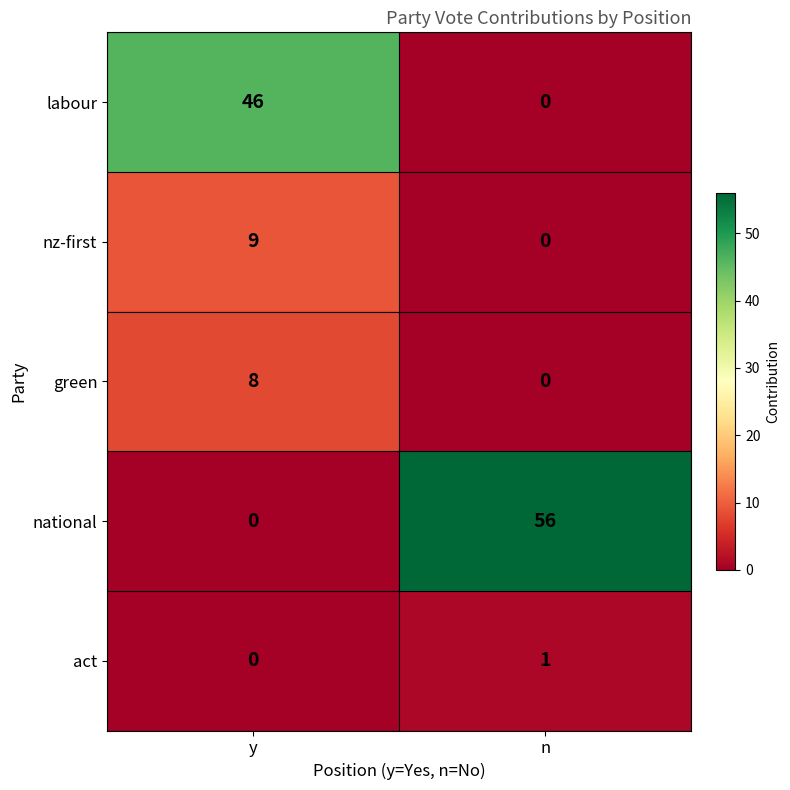

What is the difference between the highest and lowest values at y?

46